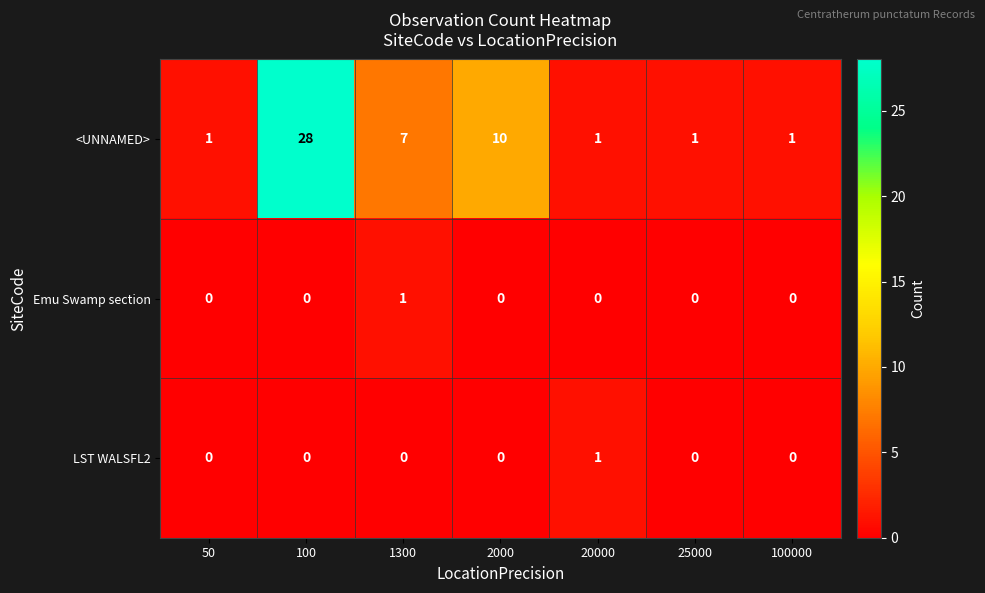

At which label does <UNNAMED> reach its peak?

100